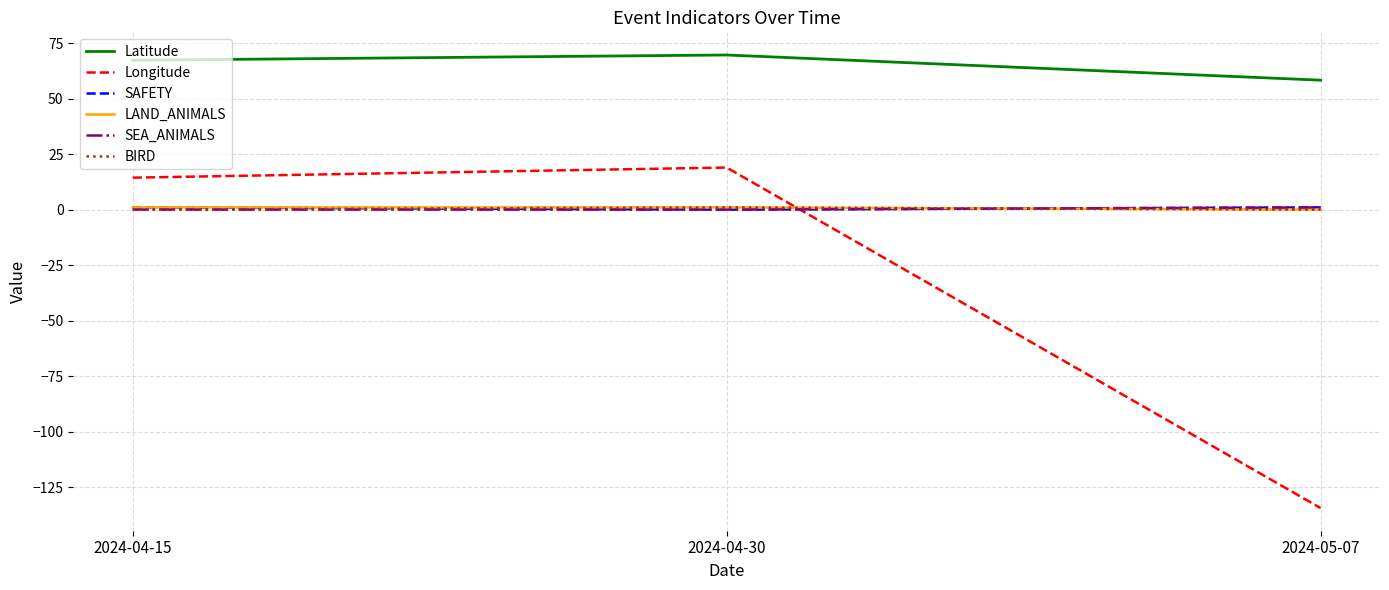

Does the chart have visible grid lines?

Yes